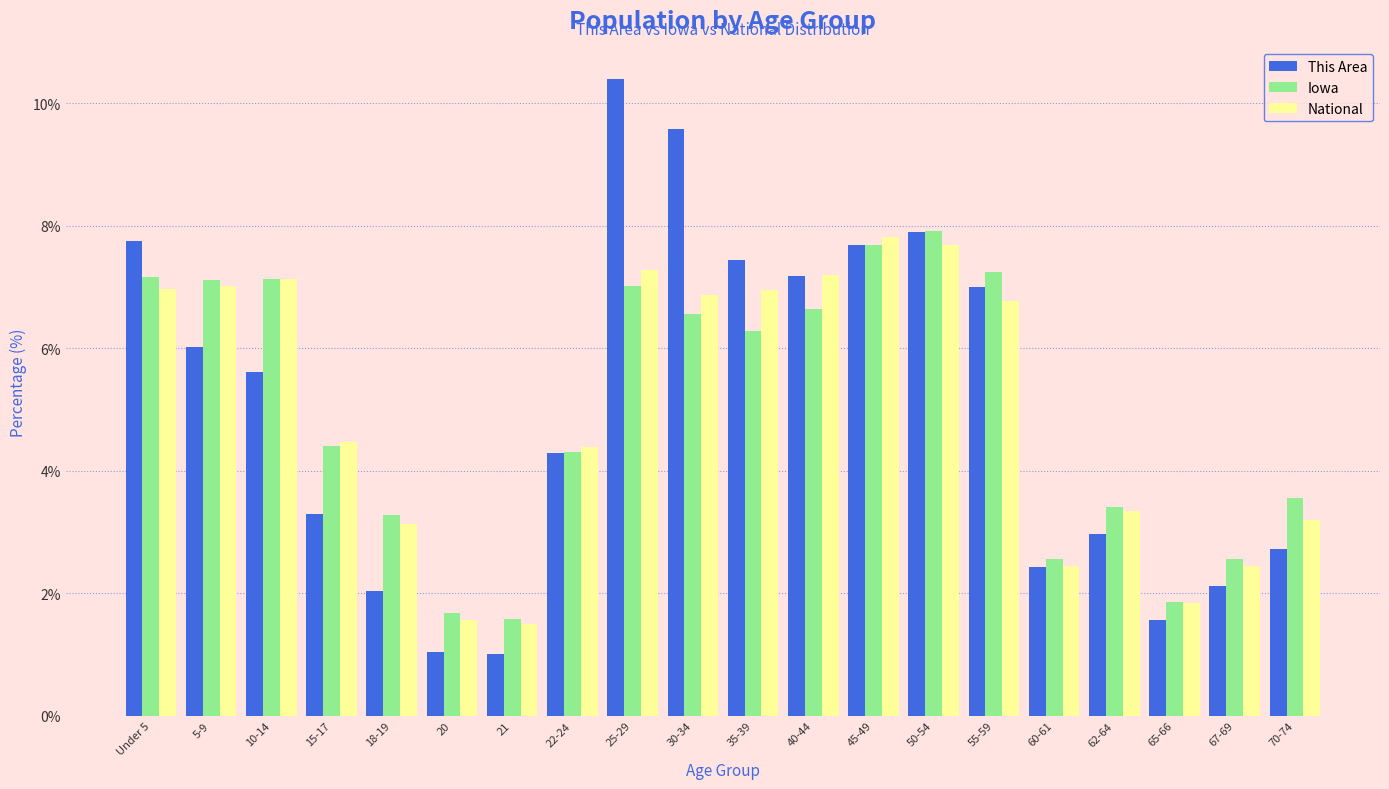

What is the total value across all series at 10-14?

19.9